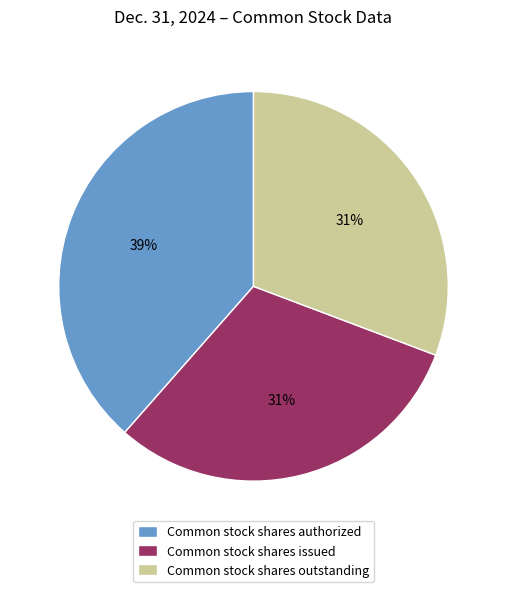

Count the number of slices in the pie.

3